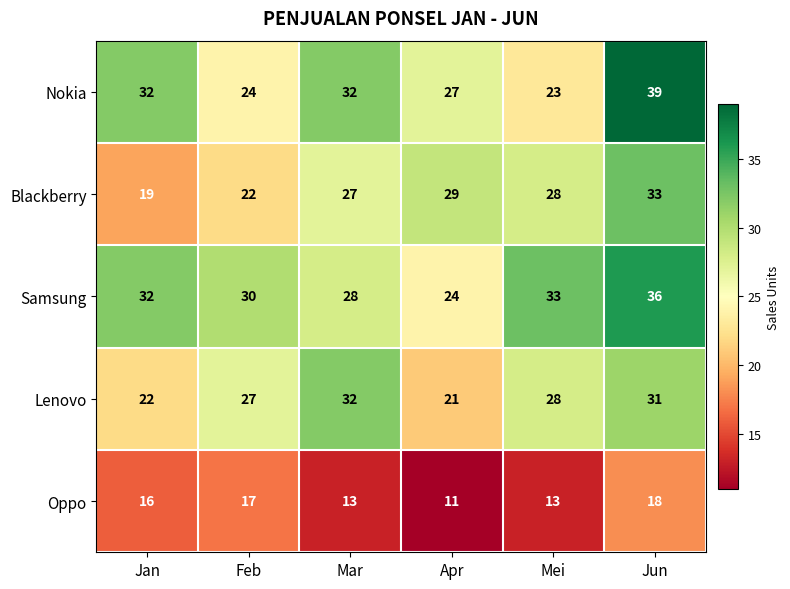

How many data points in Blackberry are less than 28?

3